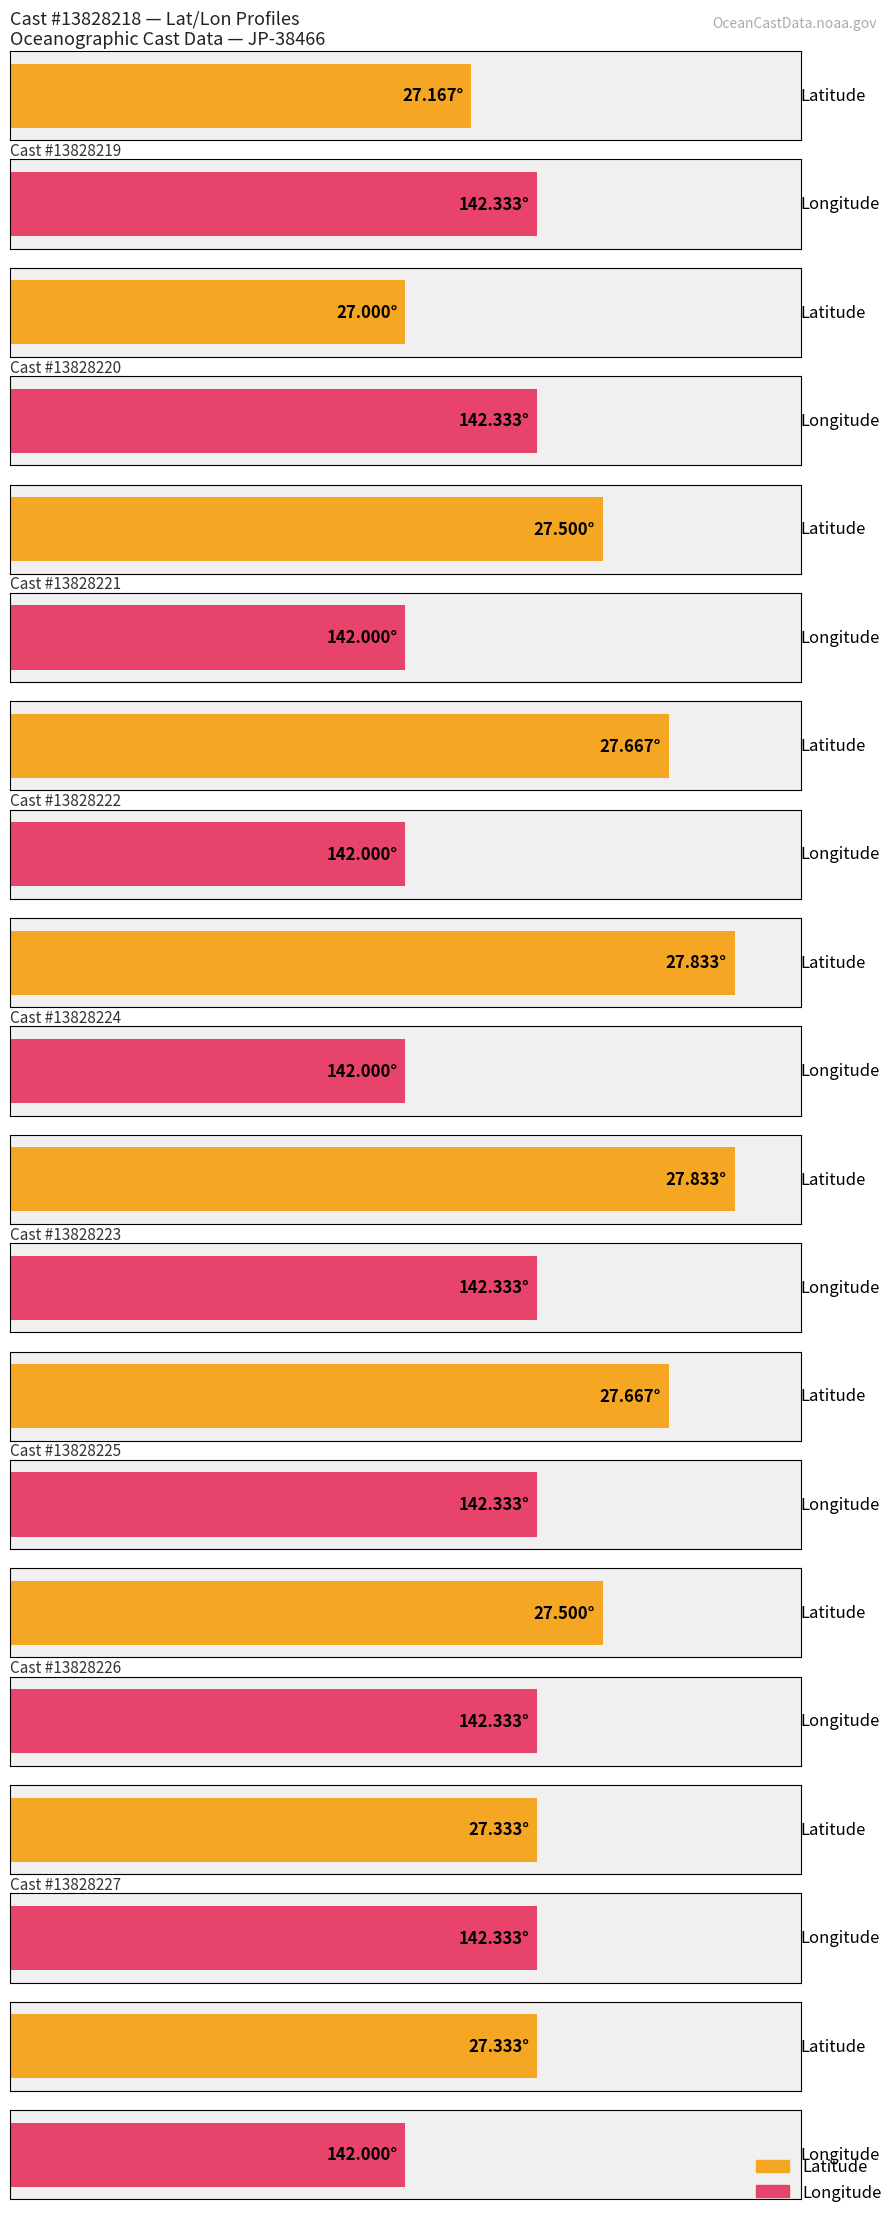

At which label is Longitude closest to 142?

13828220